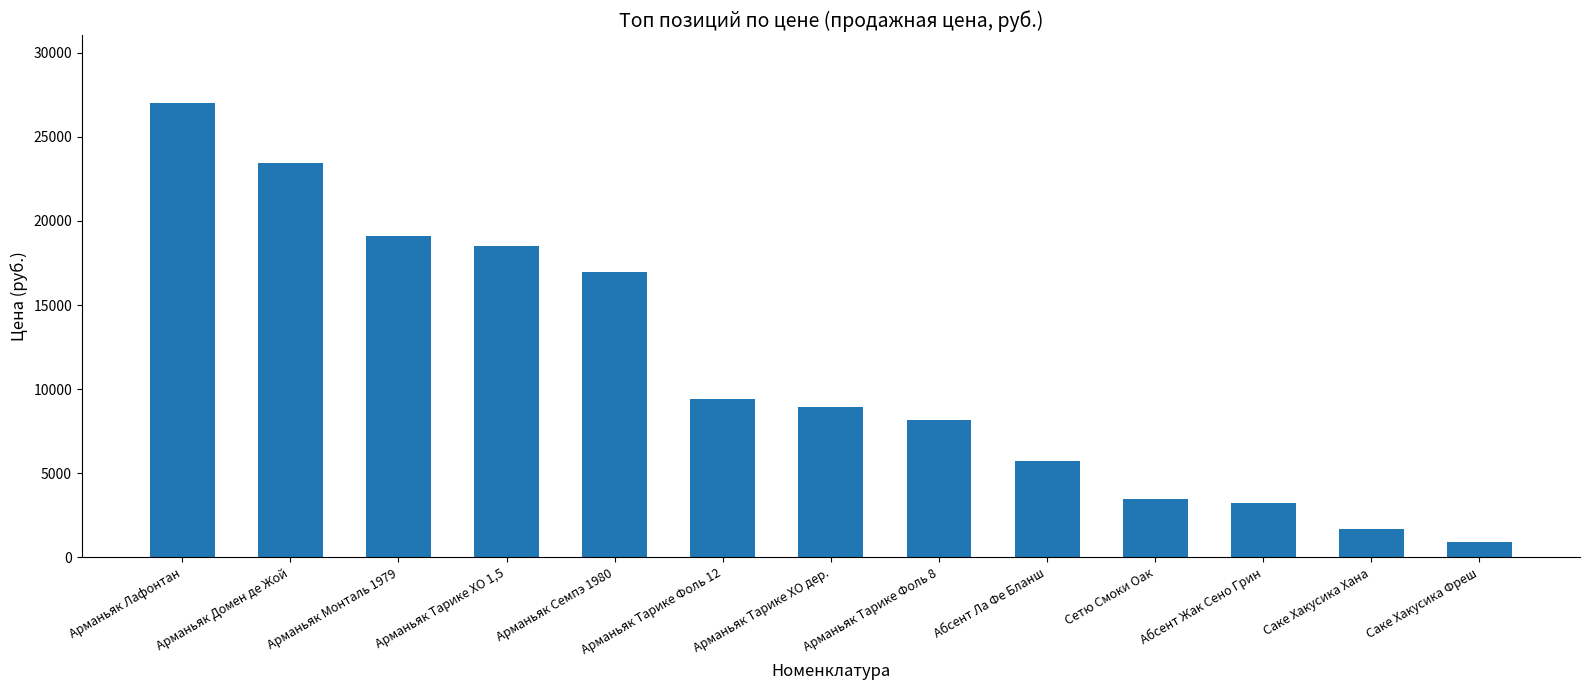

Which category has the lowest value across all series?

Саке Хакусика Фреш